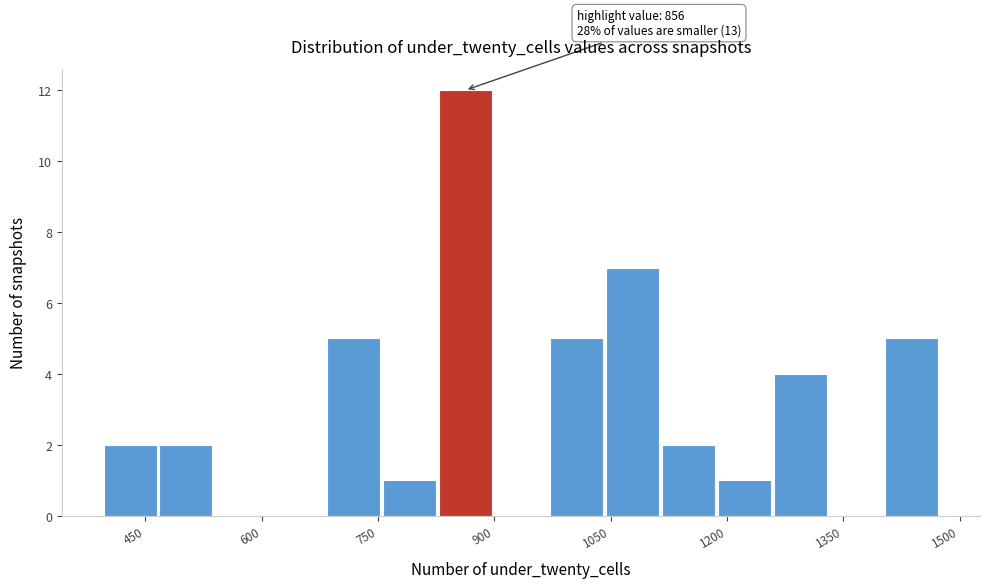

Around what value on the x-axis is the tallest bar? Give the approximate position of its centre, as read against the axis.

860